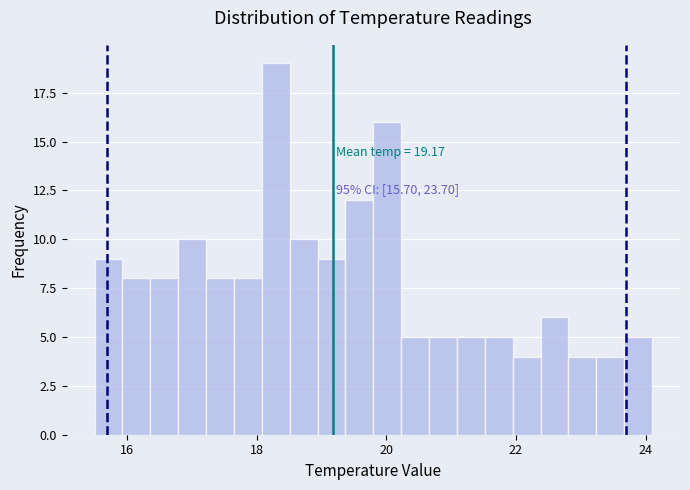

Read against the x-axis, roughly where is the centre of the tallest bar?

18.2